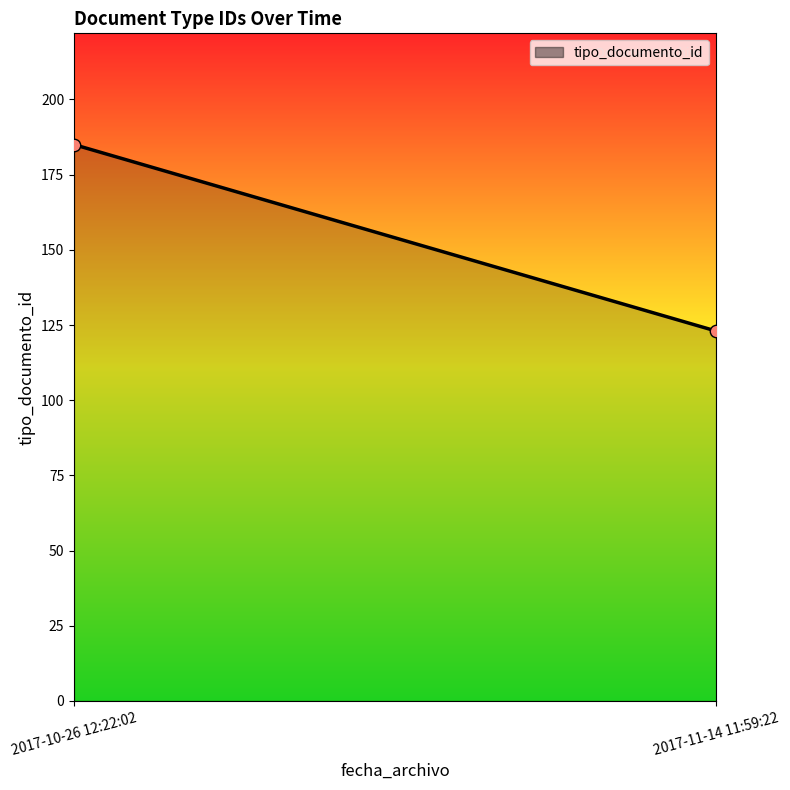

What is the range of Y values (max minus min)?

62